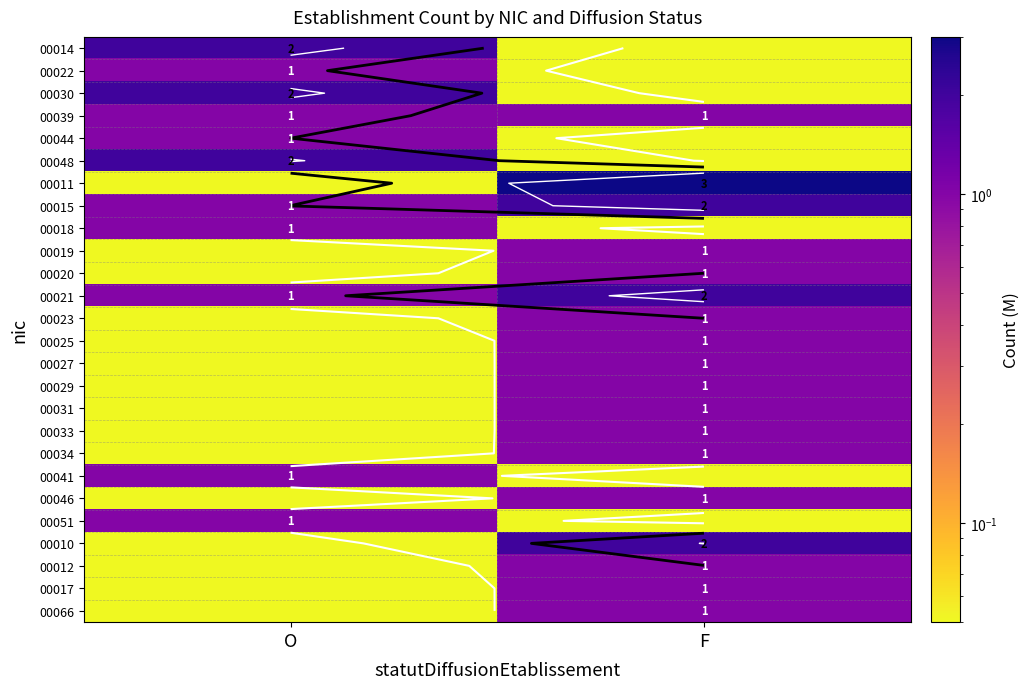

List the series in order of their peak value, highest first.

00011, 00014, 00030, 00048, 00015, 00021, 00010, 00022, 00039, 00044, 00018, 00019, 00020, 00023, 00025, 00027, 00029, 00031, 00033, 00034, 00041, 00046, 00051, 00012, 00017, 00066